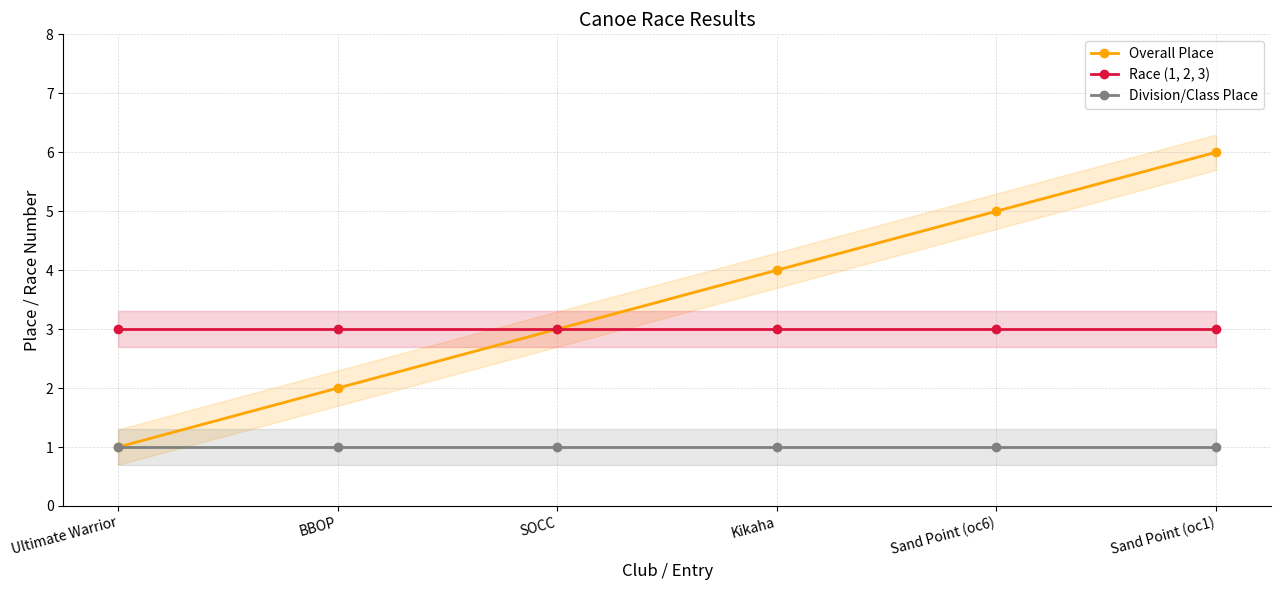

What is the value of the Overall Place point at the 6th from the left?

6